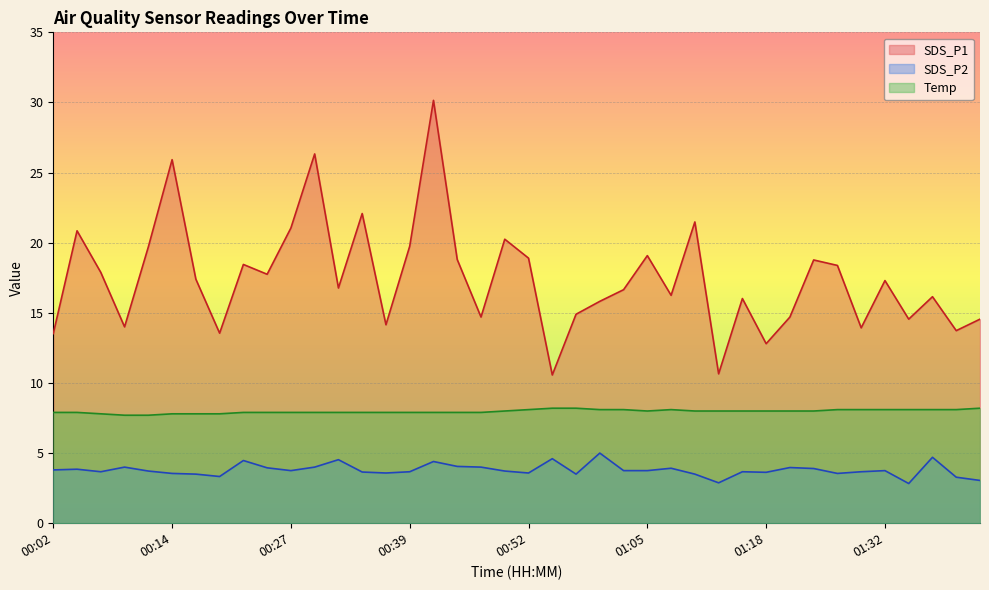

At which category is the sum across all series the highest?

00:42